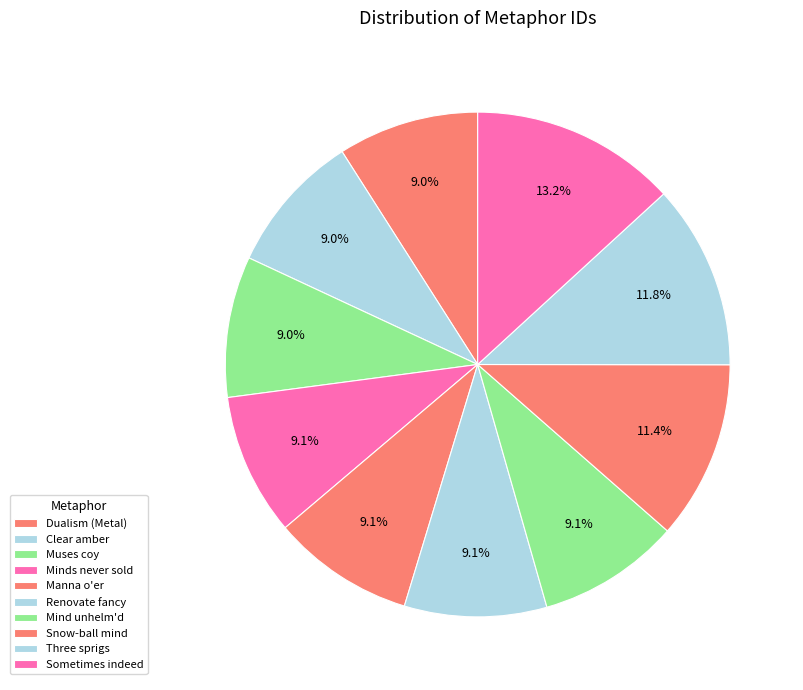

Is it true that Mind unhelm'd is 22% of the pie?

False